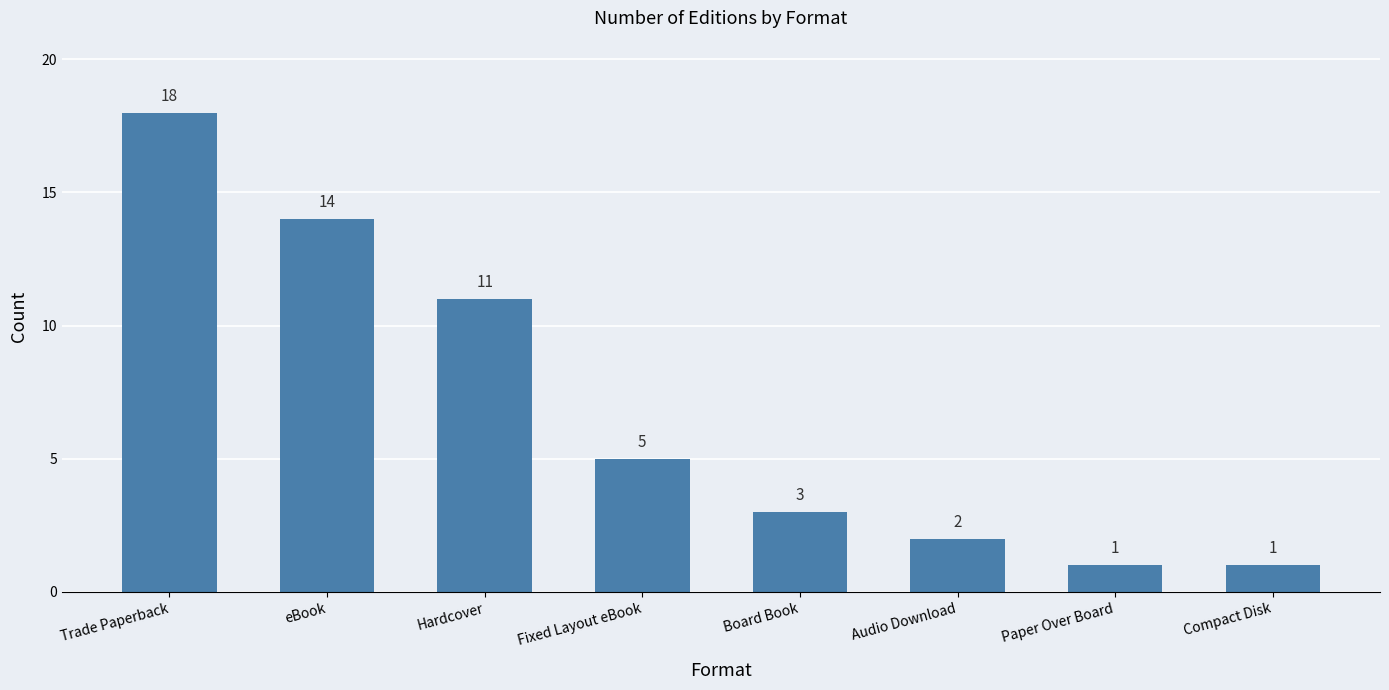

How many data points are less than 5?

4